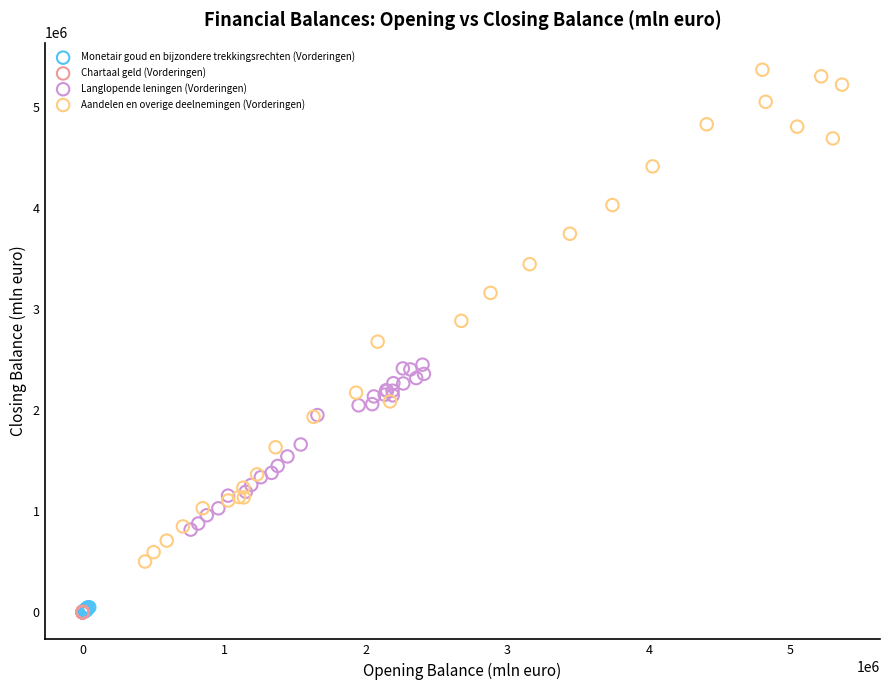

Which series contains the highest Y value?

Aandelen en overige deelnemingen (Vorderingen)